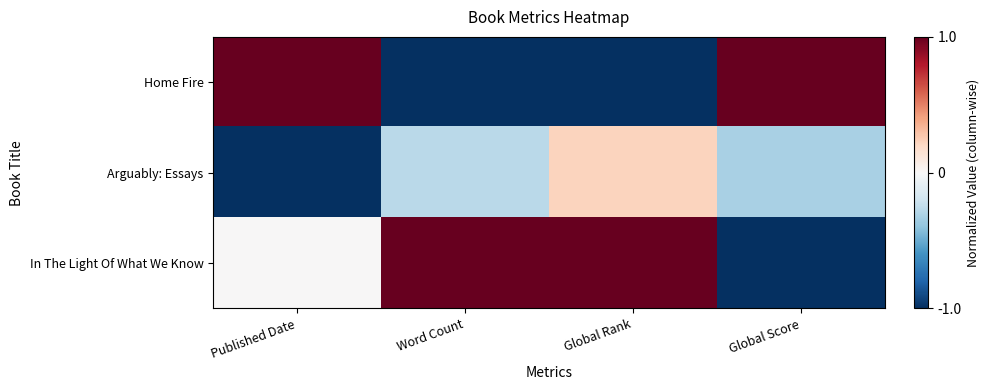

How many data points does each series have?

4